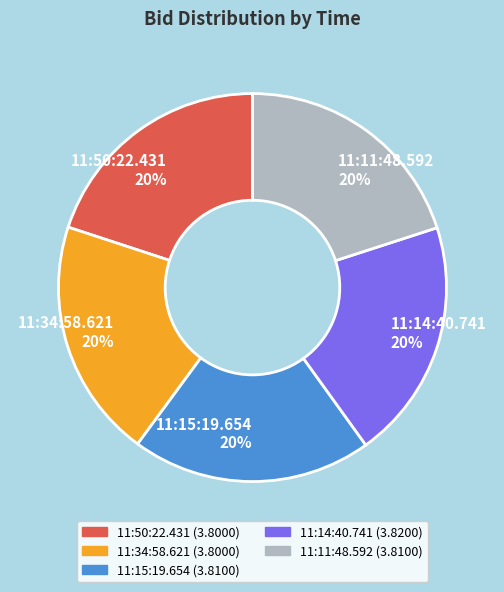

Is there a majority slice in this chart?

No